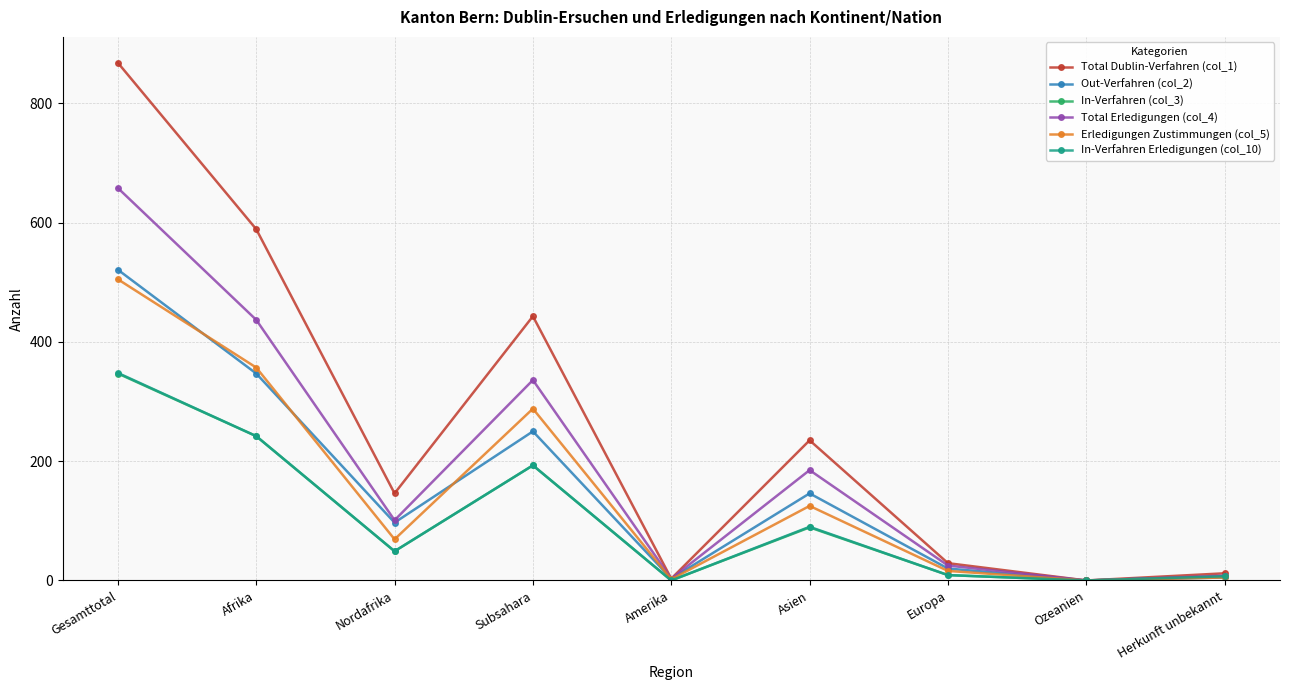

Which category has the highest value in the Erledigungen Zustimmungen (col_5) series?

Gesamttotal